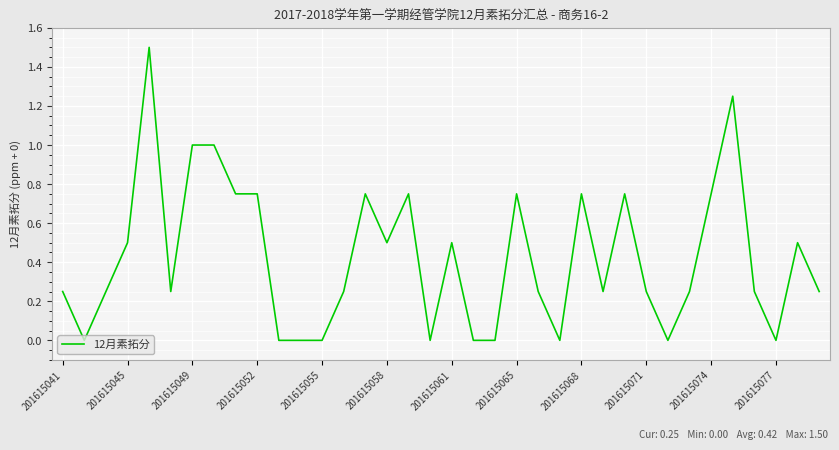

Does the chart display data point markers on the line(s)?

No